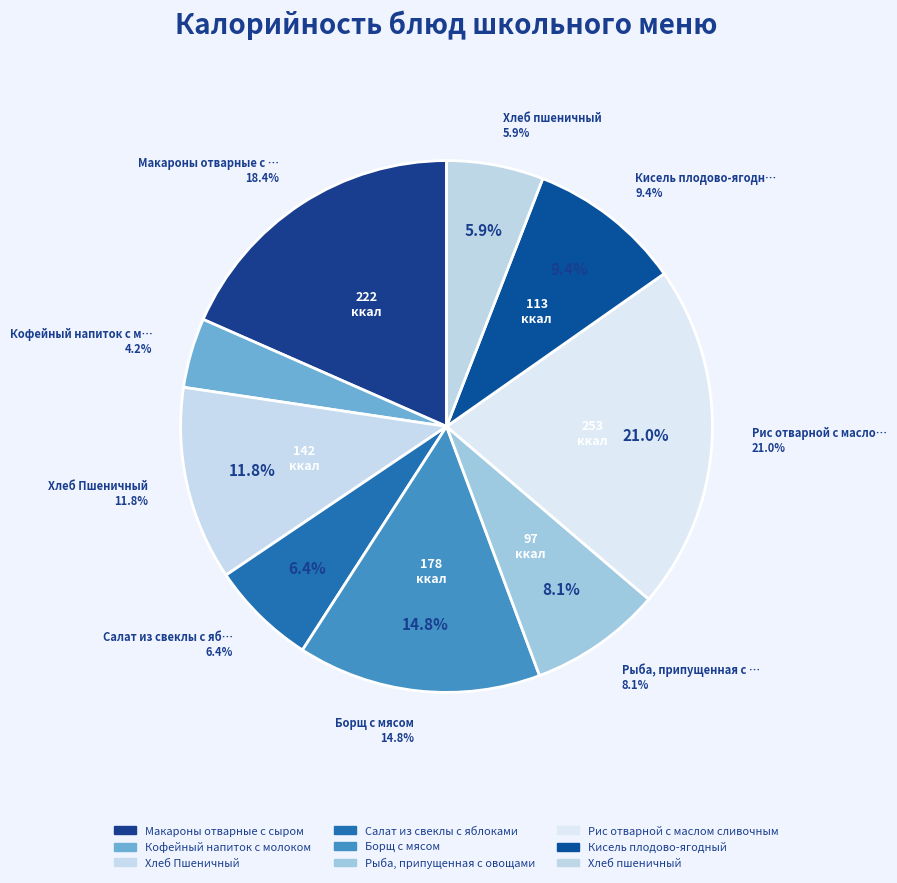

Between Рис отварной с маслом сливочным and Салат из свеклы с яблоками, which is larger?

Рис отварной с маслом сливочным